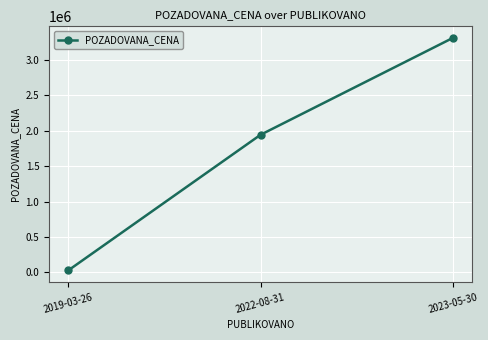

The value at 2023-05-30 is 1727695. True or false?

False